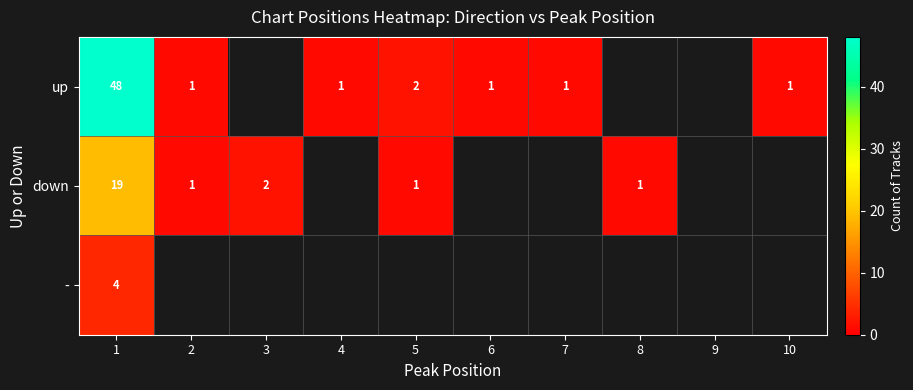

Is the value of - at 1 greater than the value of down at 2?

Yes